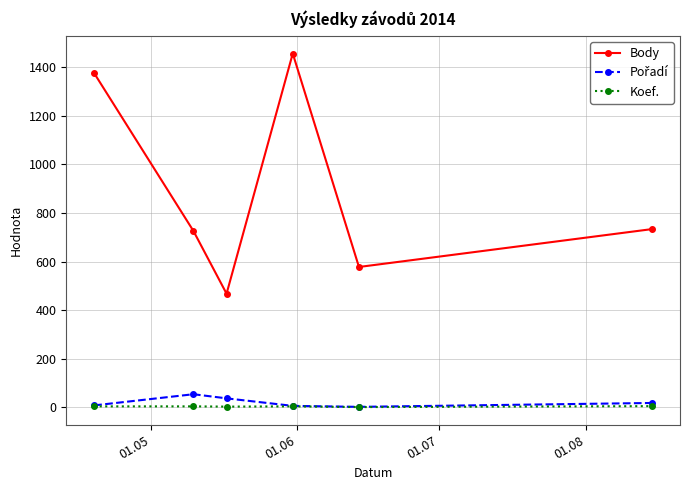

At how many categories does at least one series exceed 506?

5